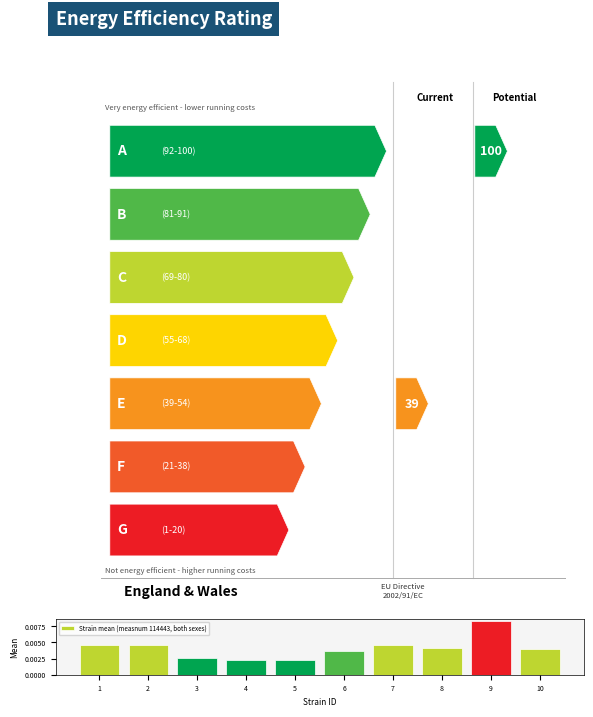

Between 10 and 8, which is larger?

8